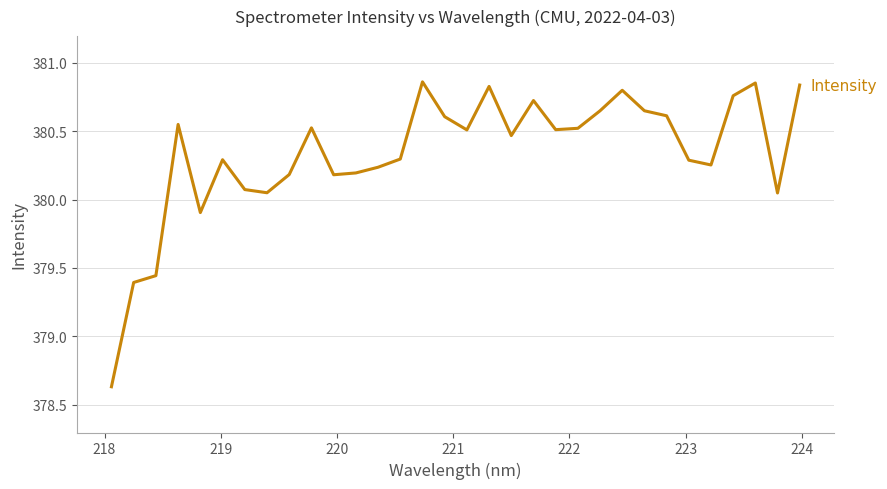

What is the difference between the maximum and minimum values?

2.2